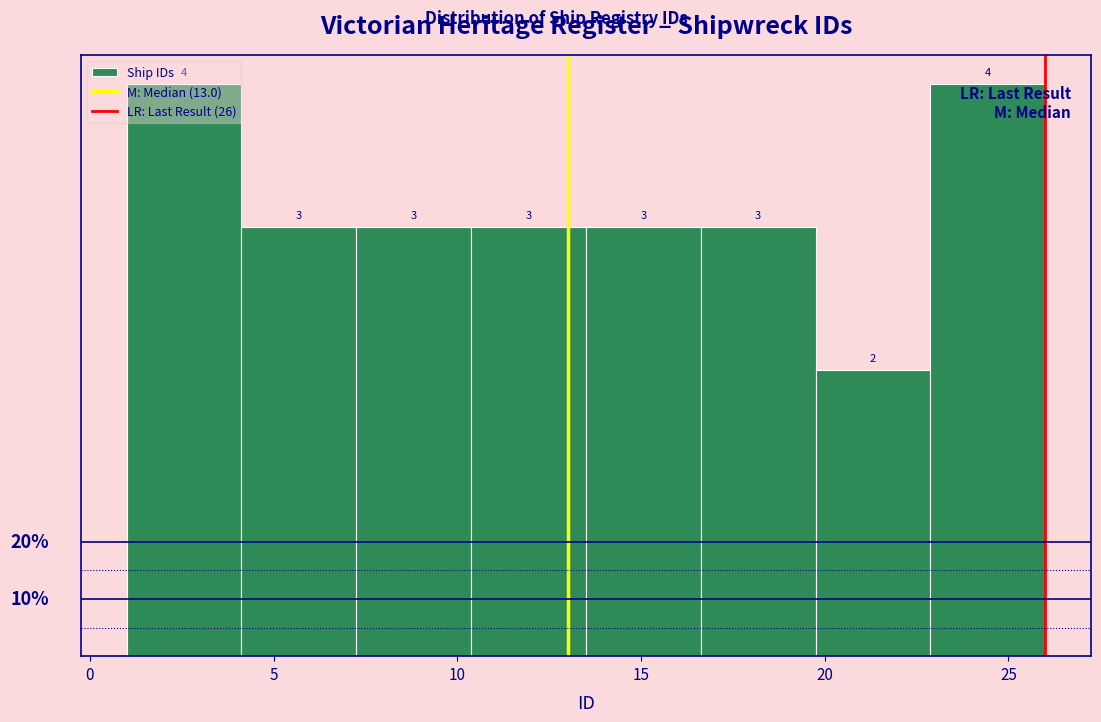

Reading left to right, transcribe this chart: for each bar, give the range it covers on the x-axis and its height. The bar edges are not printed on the chart, so give them approximately, as read against the axis.

1.0 to 4.0: 4
4.0 to 7.5: 3
7.5 to 10.5: 3
10.5 to 13.5: 3
13.5 to 16.5: 3
16.5 to 20.0: 3
20.0 to 23.0: 2
23.0 to 26.0: 4